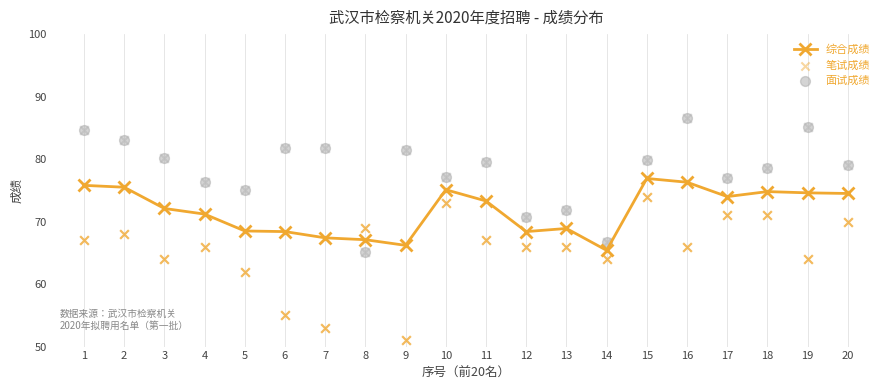

At which category is the sum across all series the highest?

15